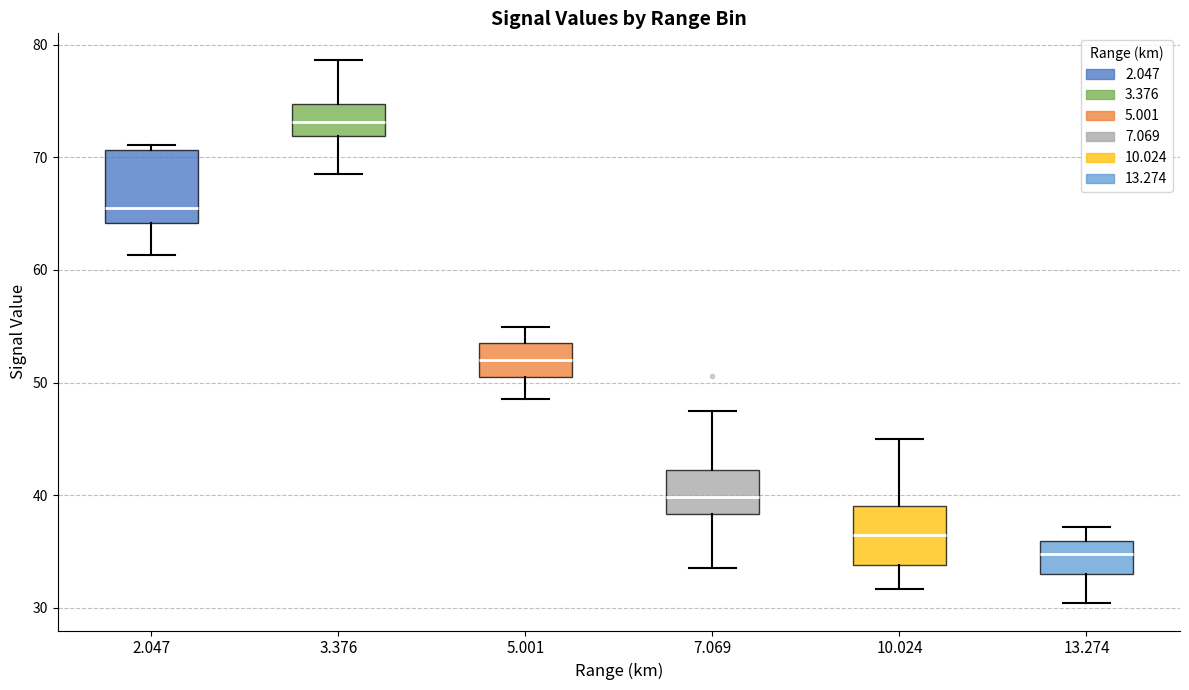

Reading left to right, transcribe this box plot: for each box, give where its median line is, the range the box spans, and where its two whiskers end, as read against the y-axis. The values are not printed on the chart, so give them approximately, as read against the axis.

2.047: median 66, box 64 to 71, whiskers 61 to 71 (just above the box's upper edge)
3.376: median 73, box 72 to 75, whiskers 69 to 79
5.001: median 52, box 51 to 54, whiskers 49 to 55
7.069: median 40, box 38 to 42, whiskers 34 to 48
10.024: median 36, box 34 to 39, whiskers 32 to 45
13.274: median 35, box 33 to 36, whiskers 30 to 37